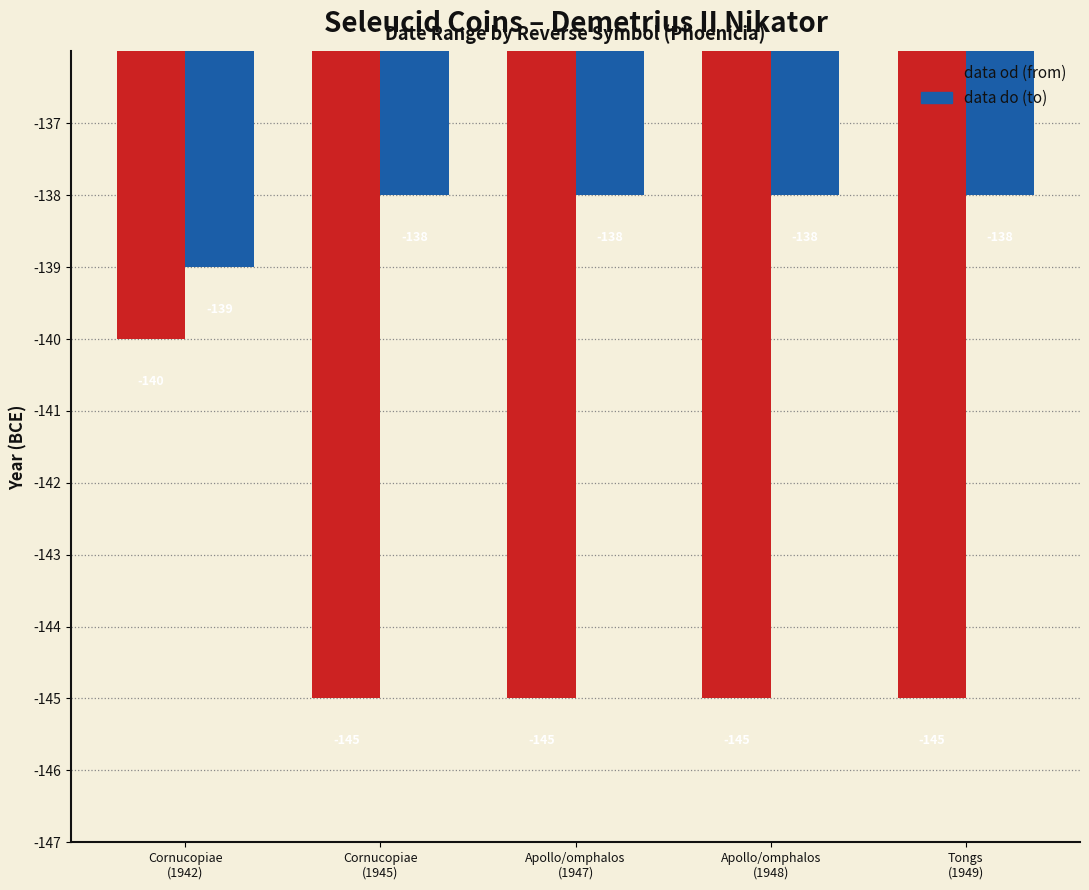

How many groups of bars are there?

5